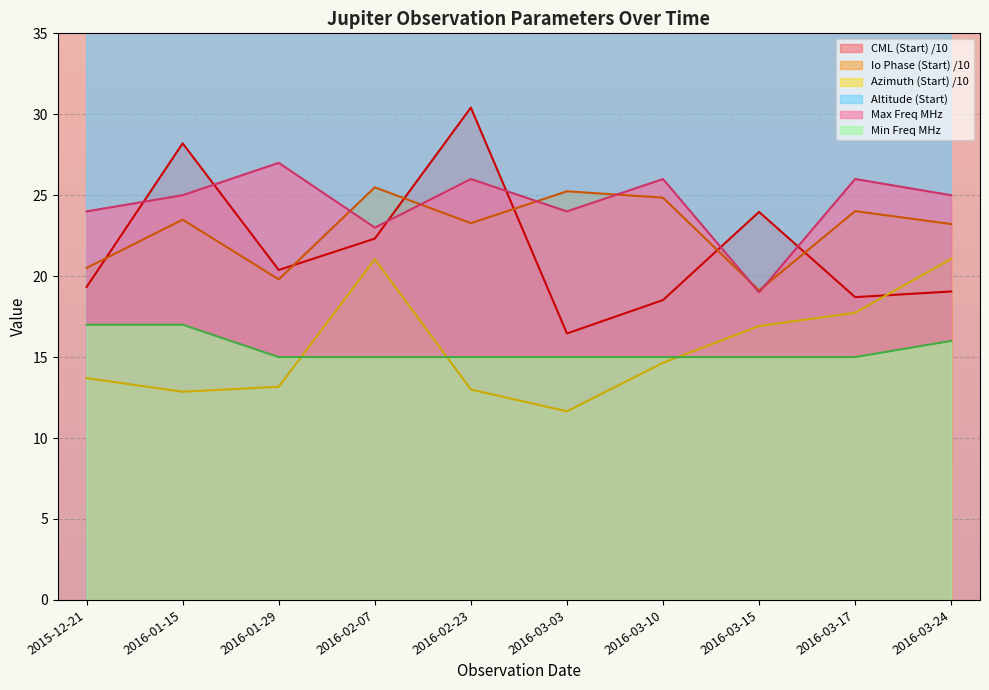

What is the label of the 6th point from the left?

2016-03-03